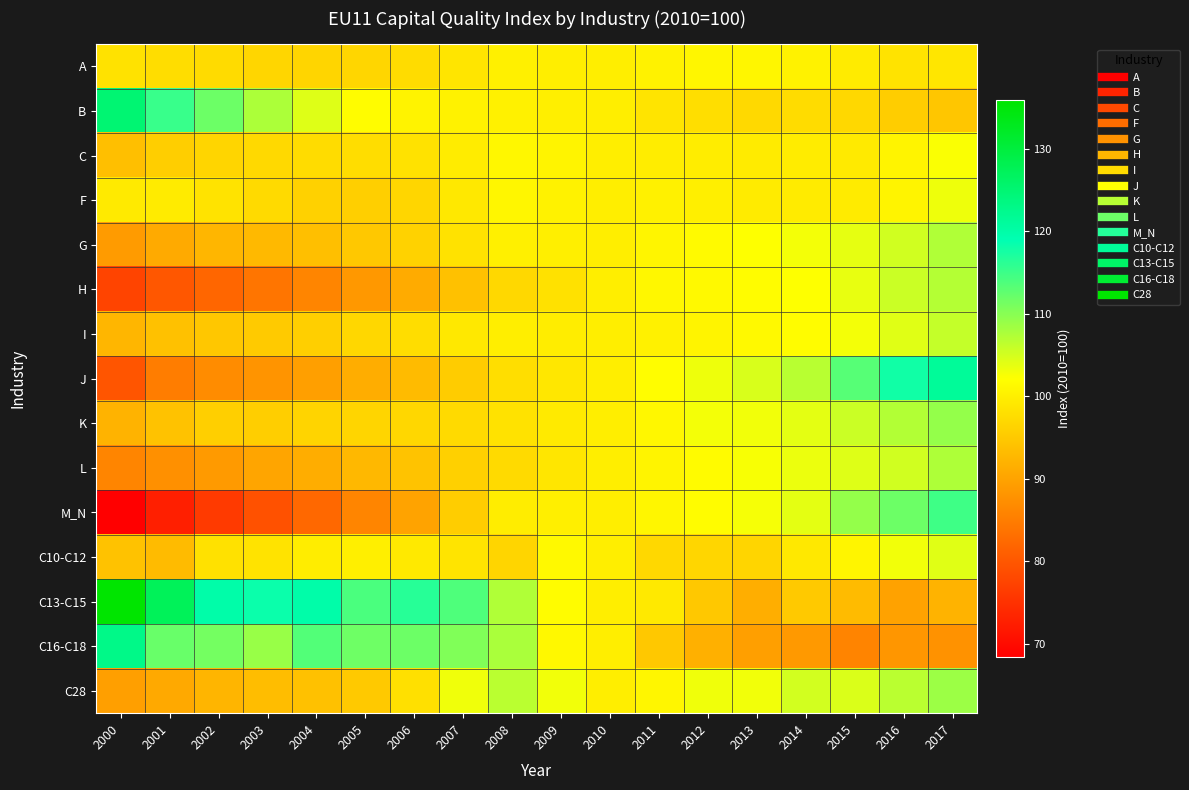

At which category does the chart reach its peak across all series?

2000